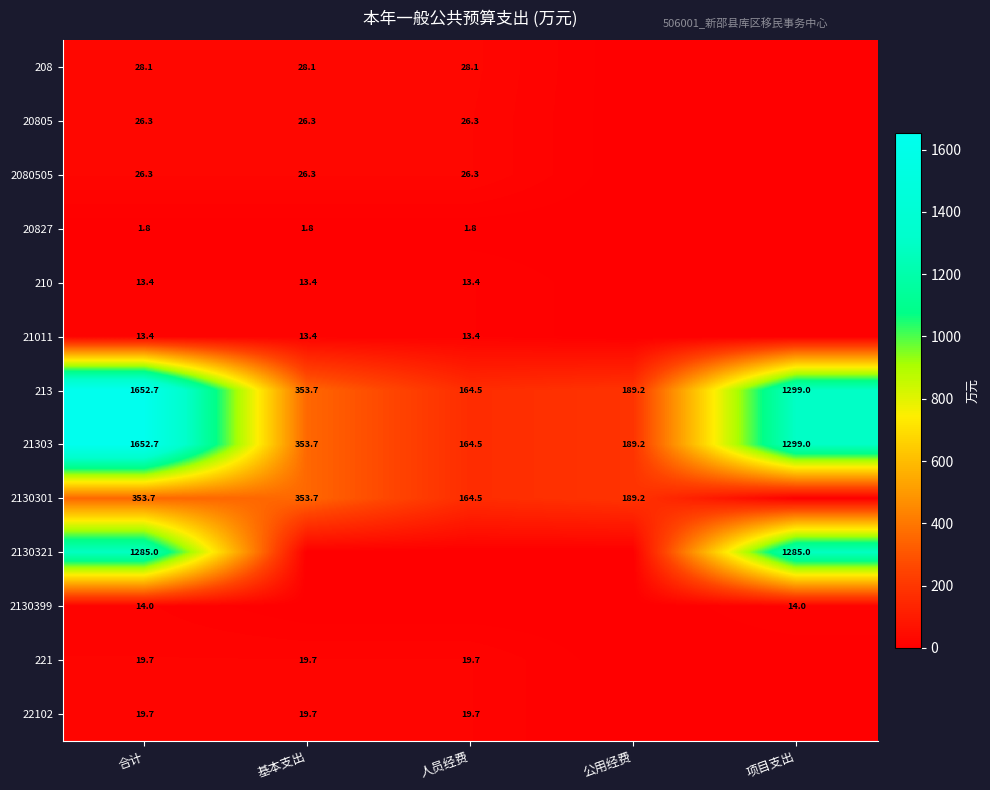

What is the difference between the highest and lowest values at 合计?

1650.9